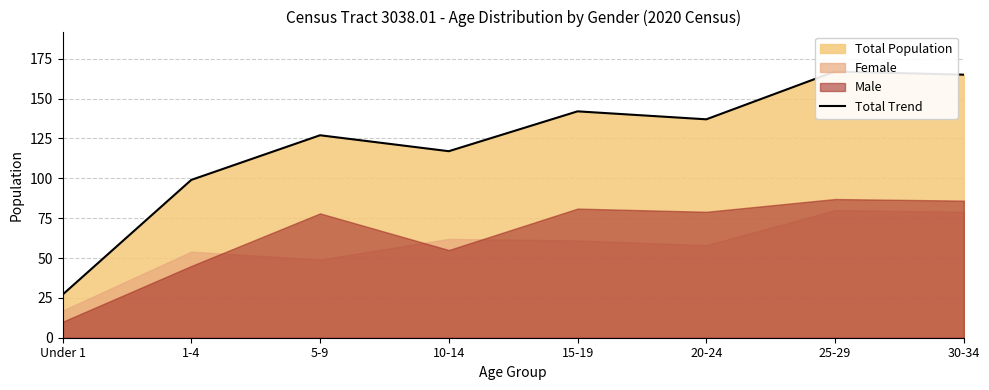

At which category does the data reach its first local peak?

5-9